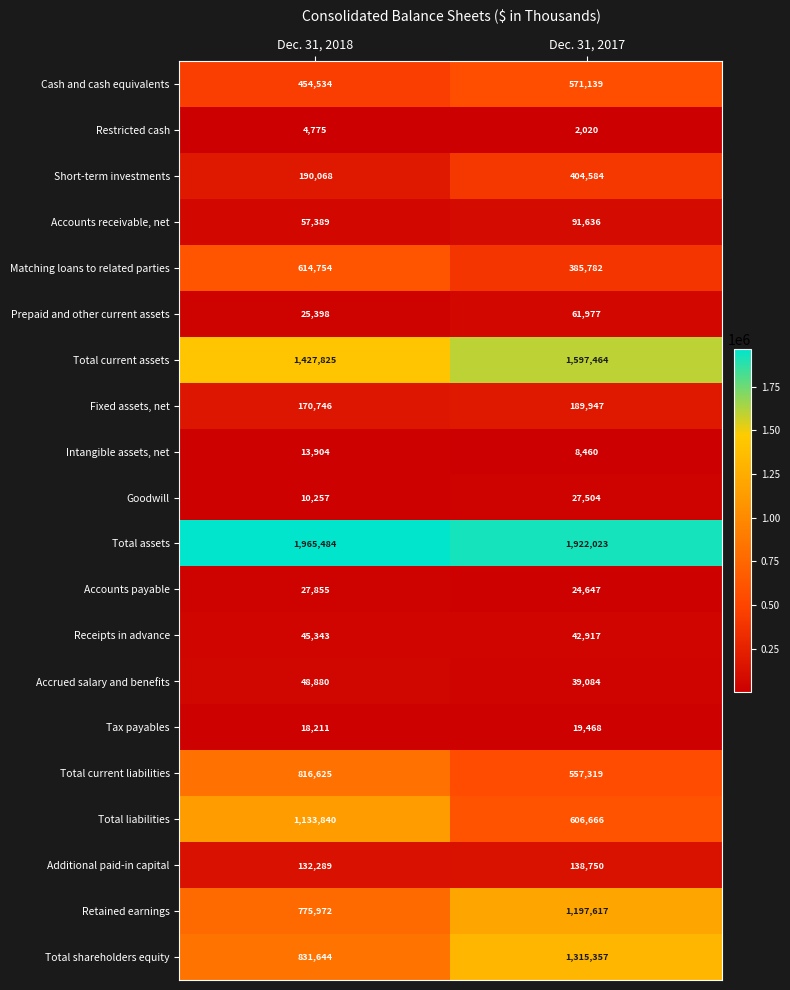

True or false: Restricted cash has a value of 3443 at Dec. 31, 2017.

False